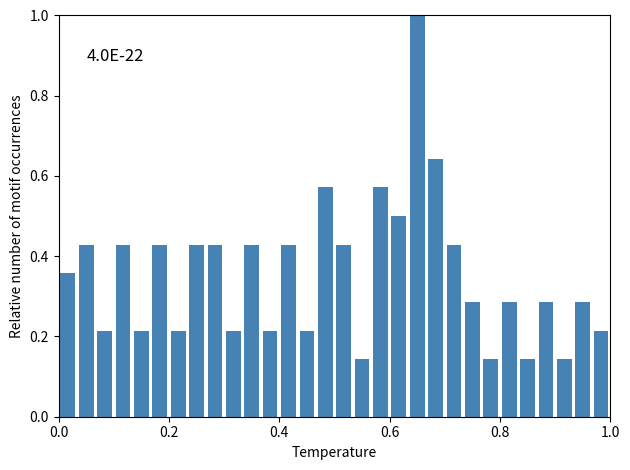

Read against the x-axis, roughly where is the centre of the tallest bar?

0.66